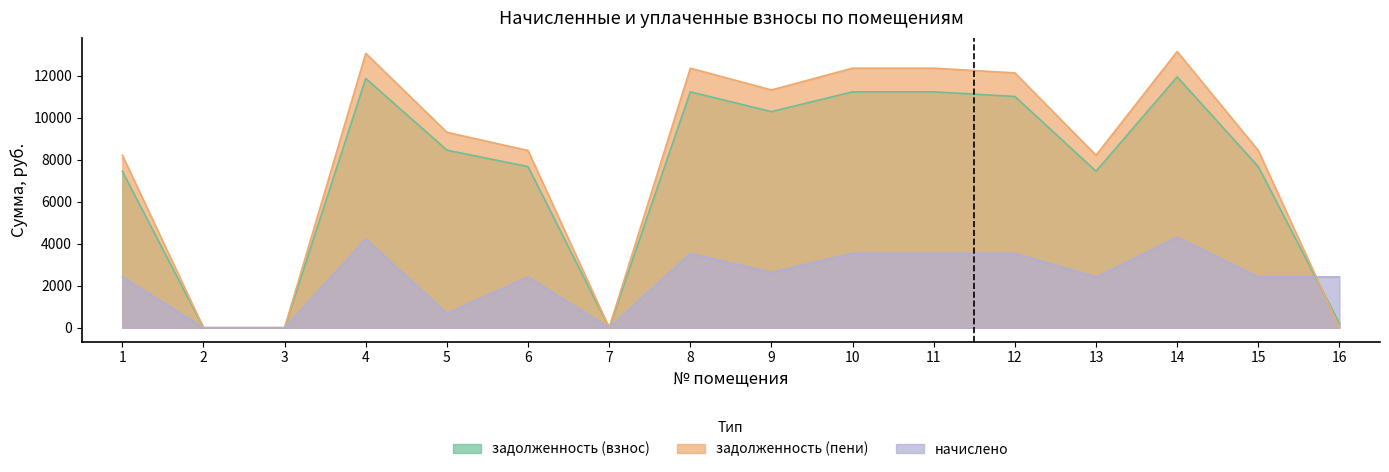

What is the spread (max minus min) of values at 13?

5801.0